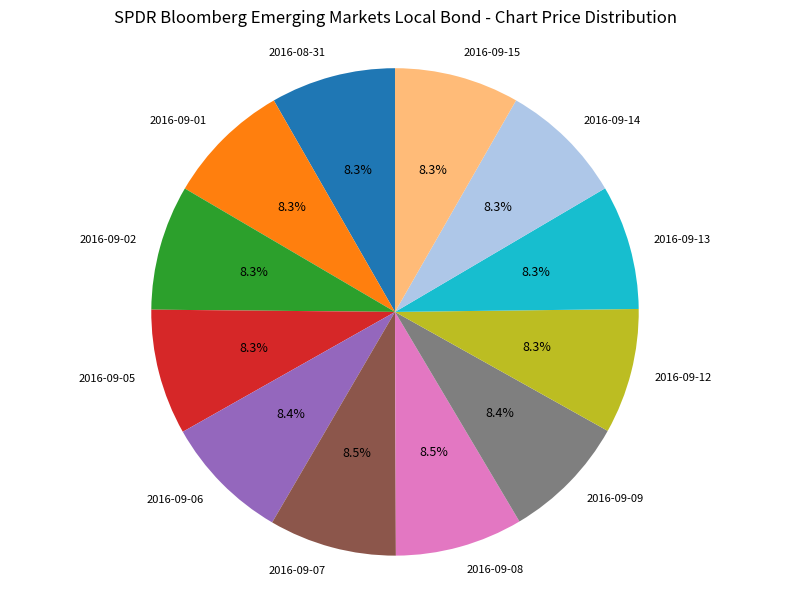

To the nearest percent, what is the combined percentage of 2016-09-09 and 2016-09-02?

17%